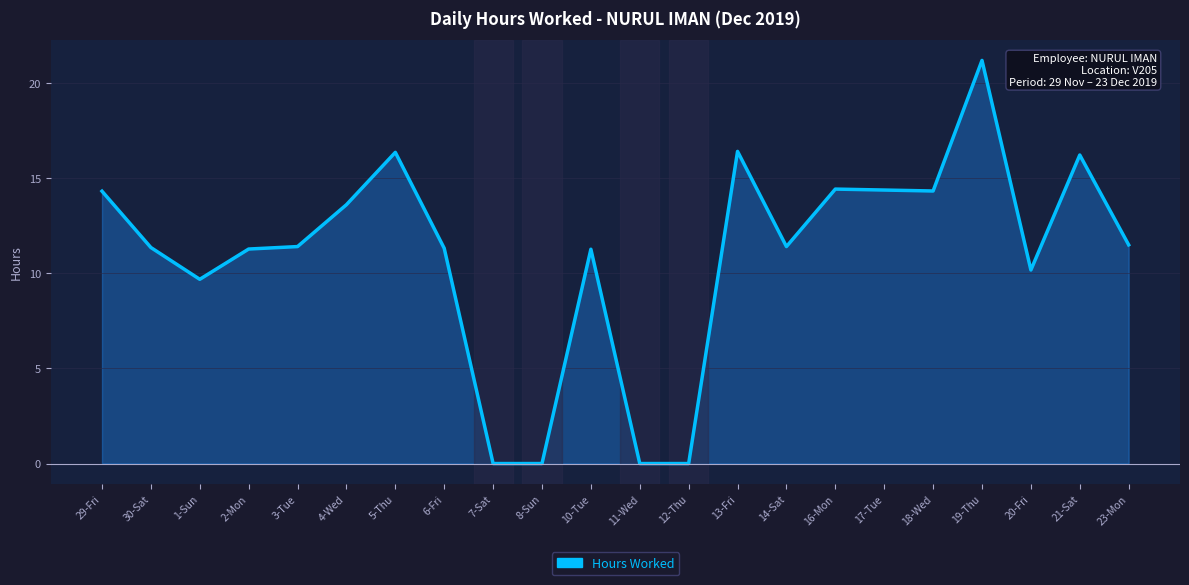

Between 19-Thu and 12-Thu, which is larger?

19-Thu